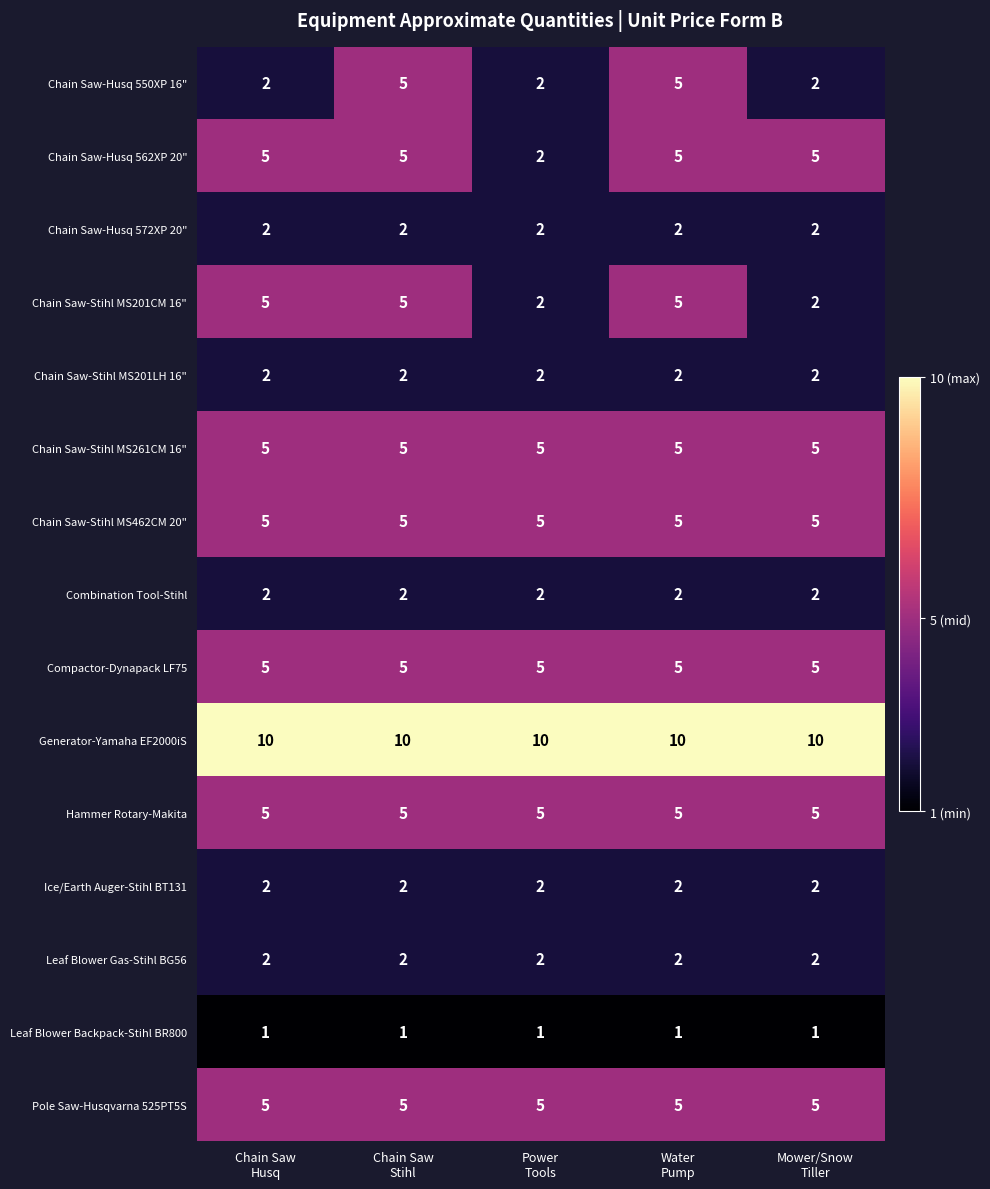

What is the average value of the Chain Saw-Stihl MS201CM 16" series?

4